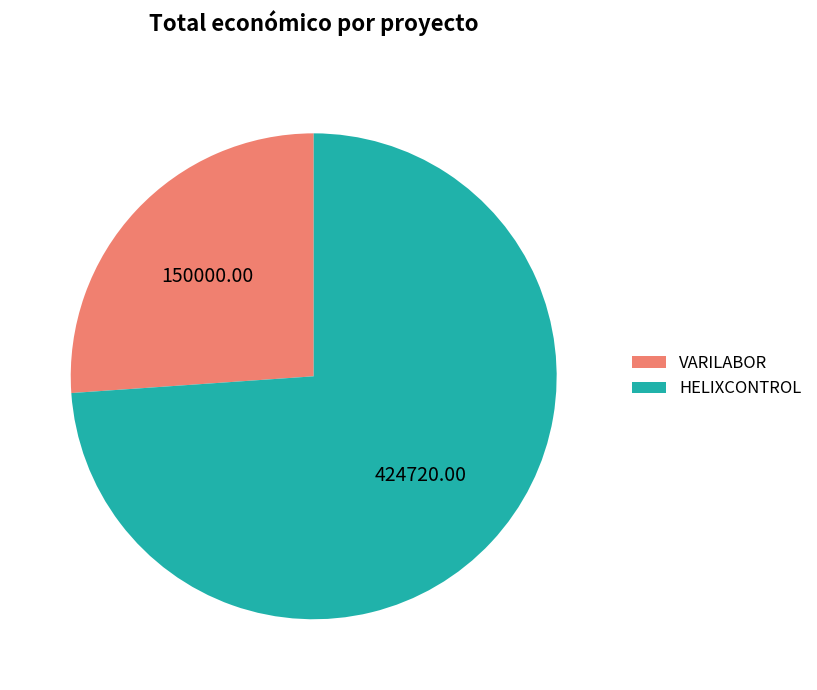

Does HELIXCONTROL account for over 50% of the chart?

Yes